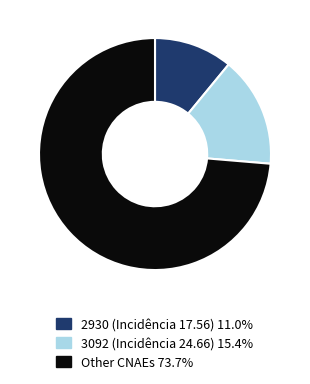

Combined, do 2930 (Incidência 17.56) 11.0% and Other CNAEs 73.7% account for over 50%?

Yes